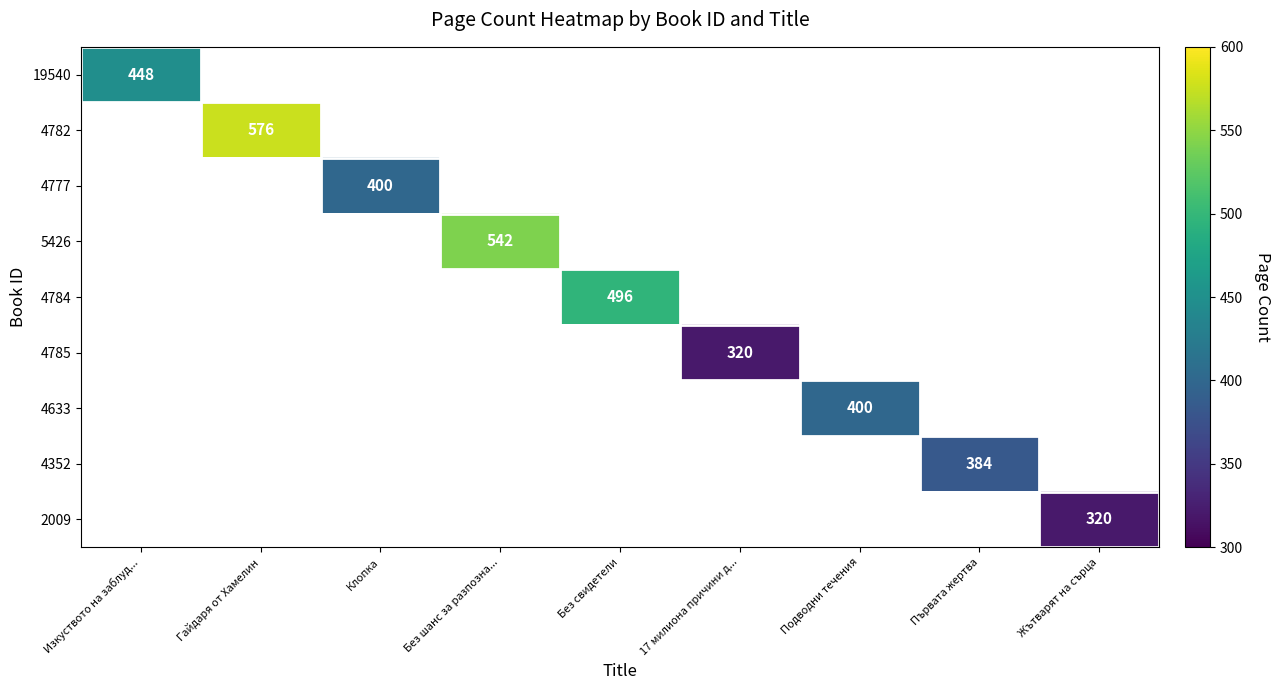

True or false: 4633 has a value of 621 at Подводни течения.

False